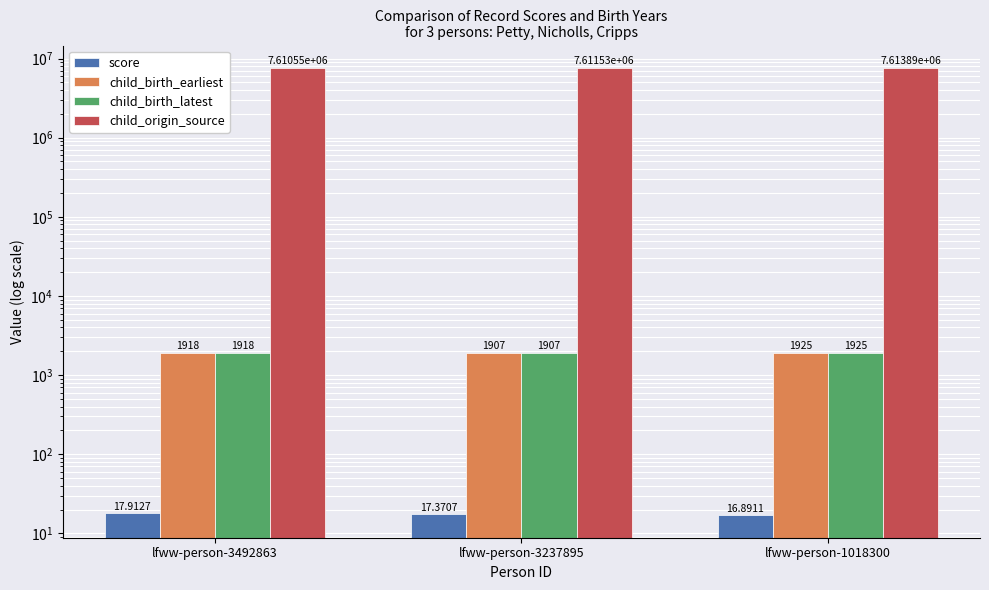

What is the minimum value shown in the chart?

16.9